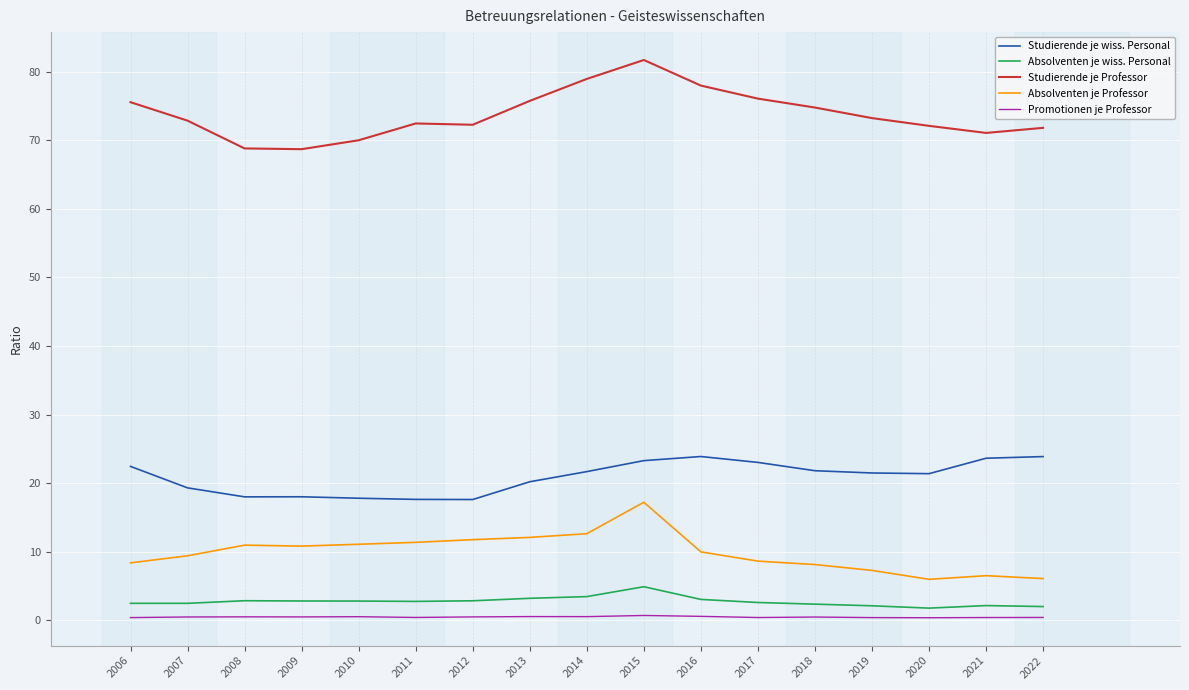

At which category does the chart reach its peak across all series?

2015